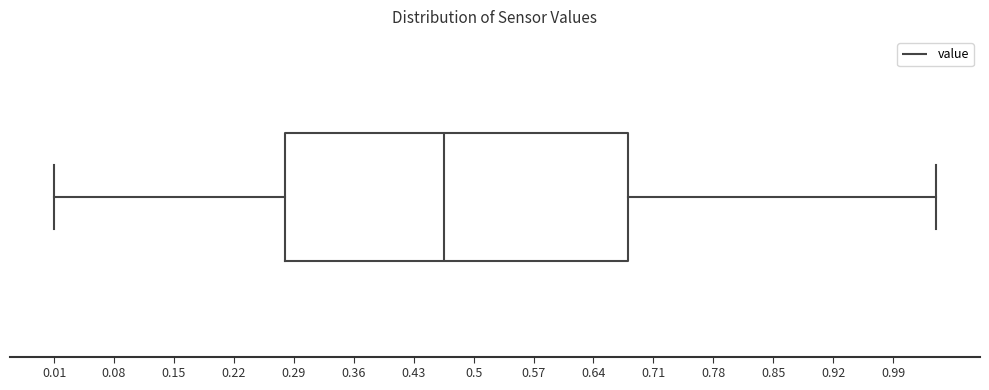

Where is the left edge of the box on the x-axis? The values are not printed on the chart, so give them approximately, as read against the axis.

0.28